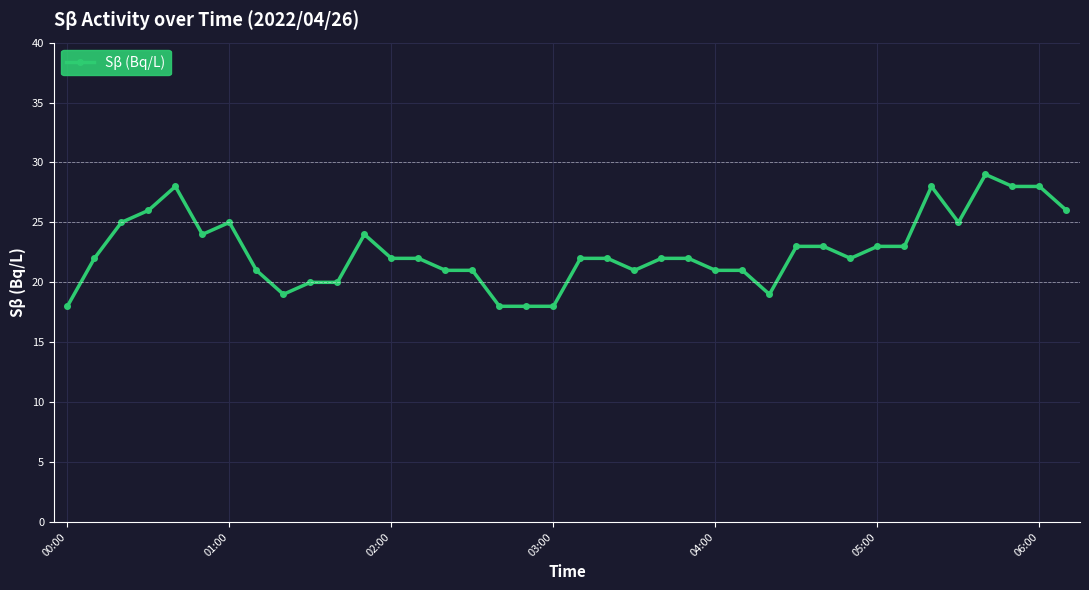

What is the minimum value shown in the chart?

18